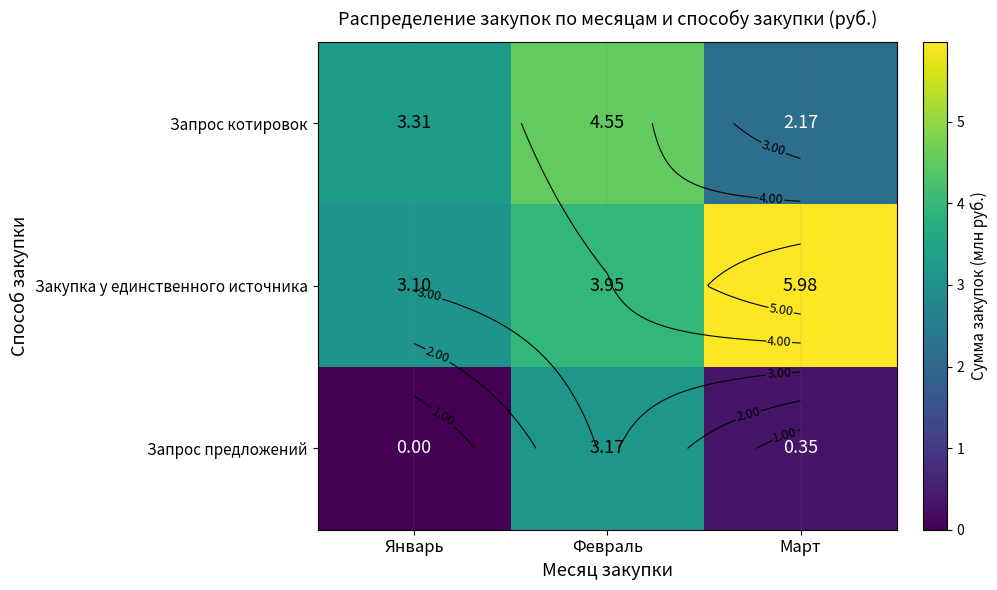

At which category does the chart reach its minimum across all series?

Январь